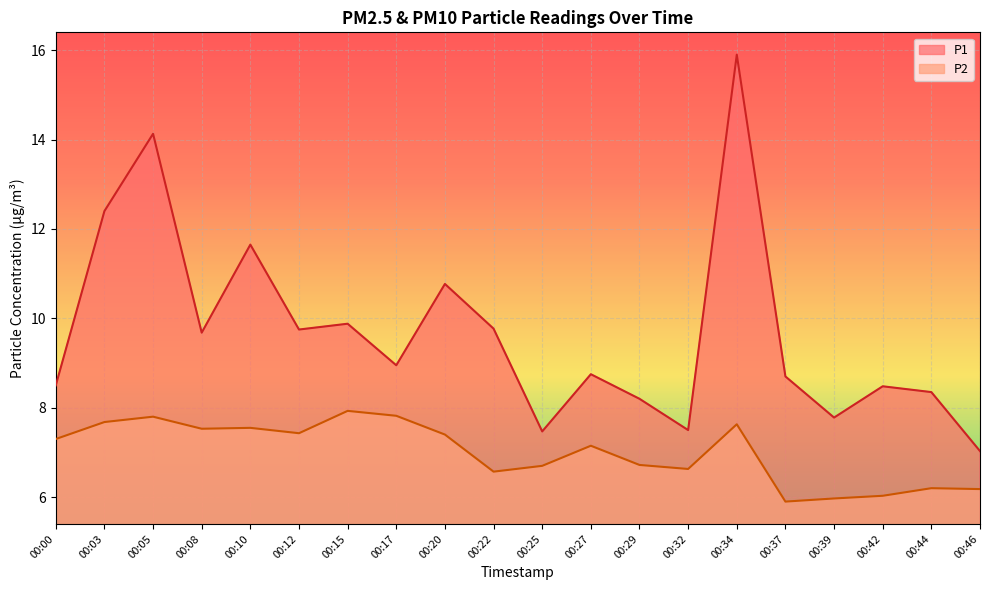

Between 00:25 and 00:20, which is larger?

00:20